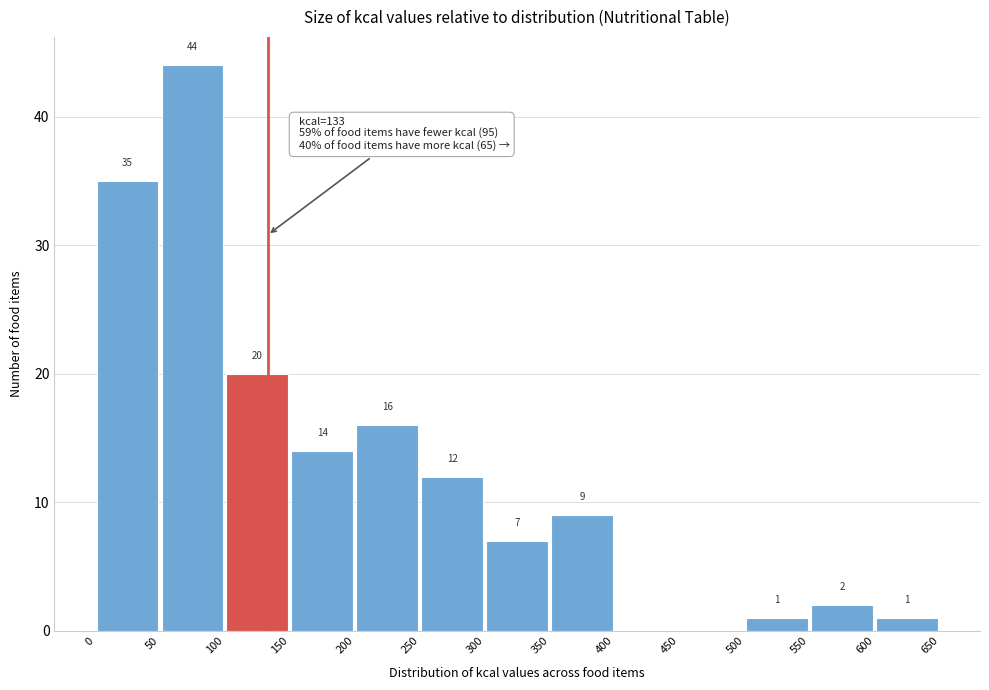

Which range on the x-axis has the tallest bar?

50 to 100